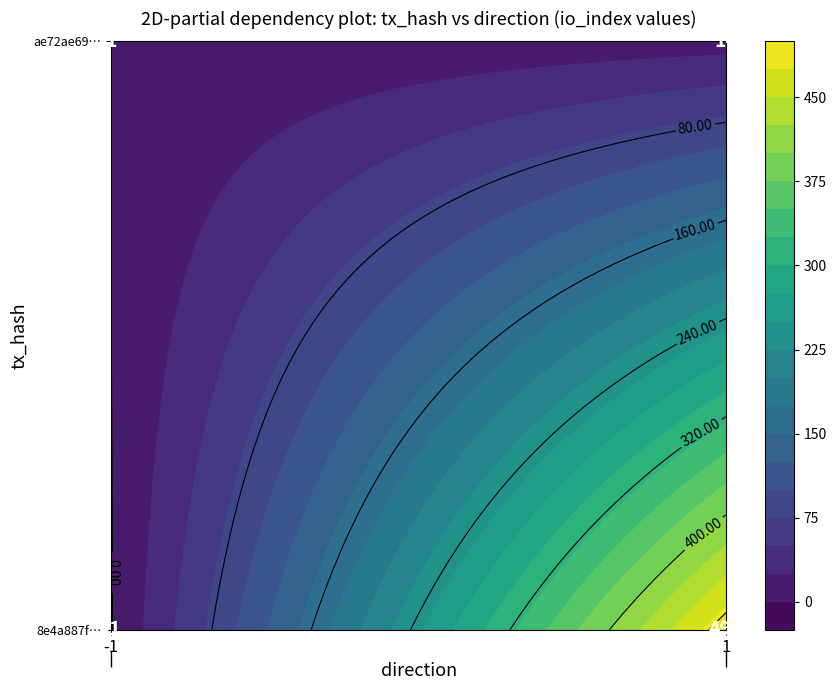

Is it true that ae72ae69211976e8f461ba031b55ade67b39cd1 equals 5 at 1?

False